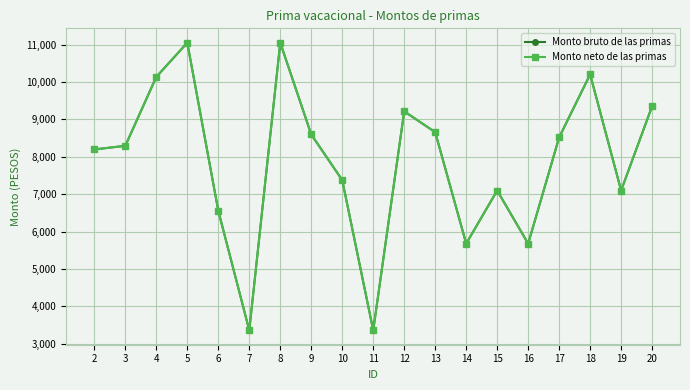

At which label does Monto bruto de las primas first exceed 8292?

3